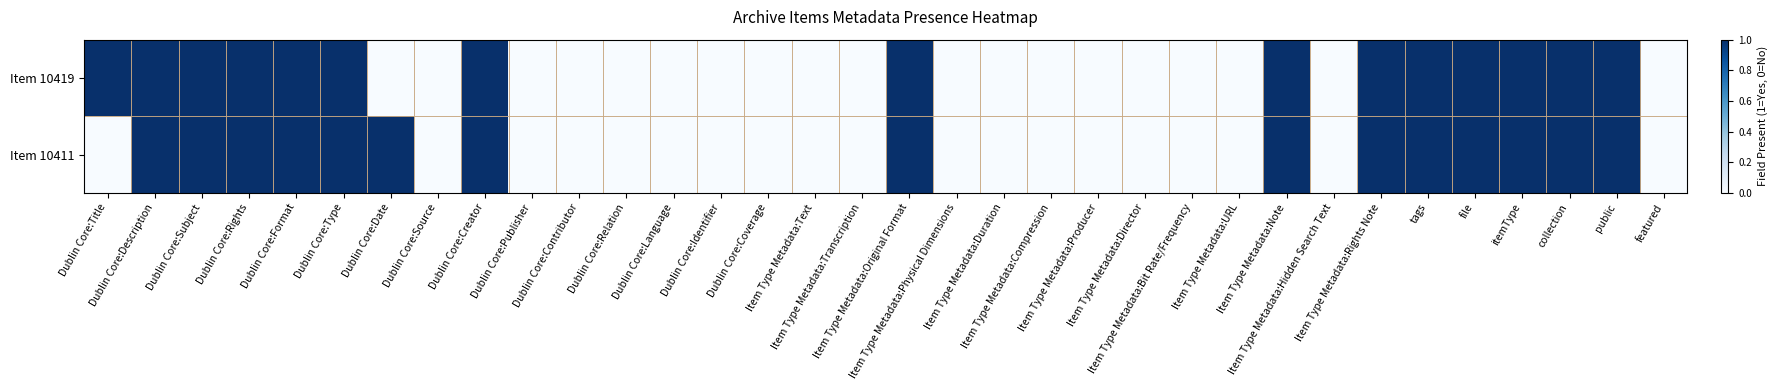

What is the total value across all series at Dublin Core:Date?

1